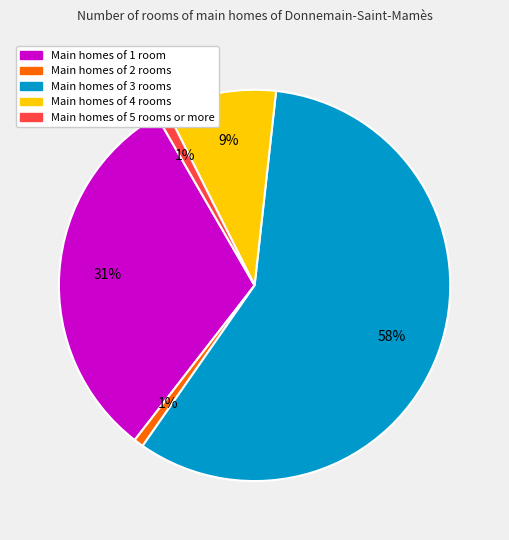

Does any single category account for the majority?

Yes